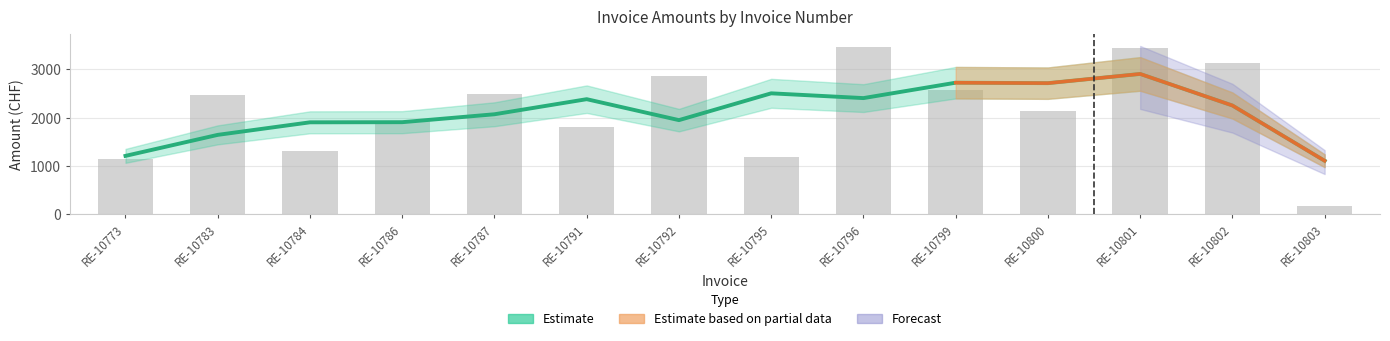

What is the sum of all values?

30088.2